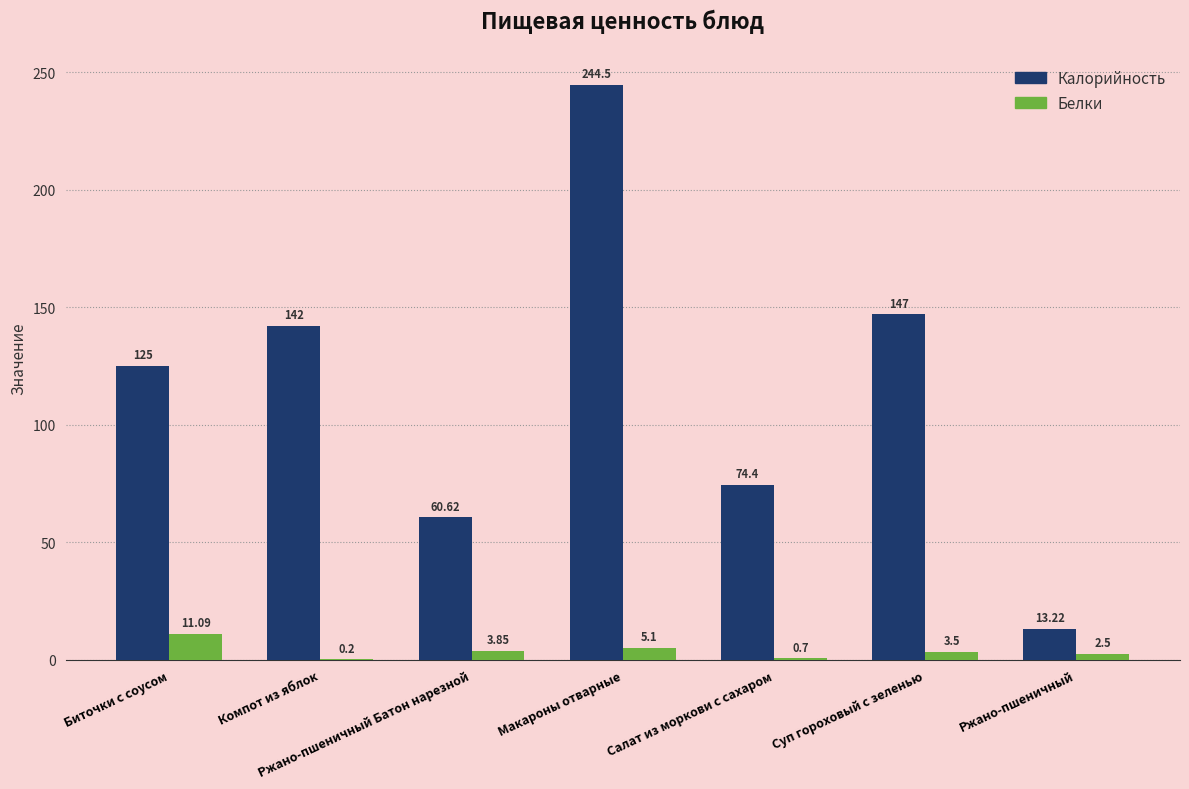

Which category has the highest value across all series?

Макароны отварные